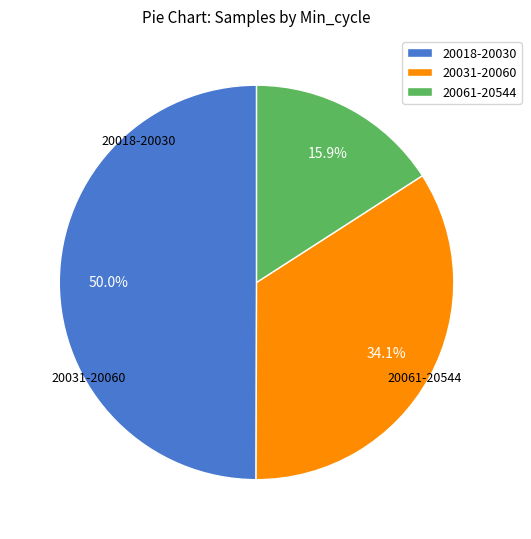

Approximately how many times larger is the value at 20031-20060 compared to 20018-20030?

0.7